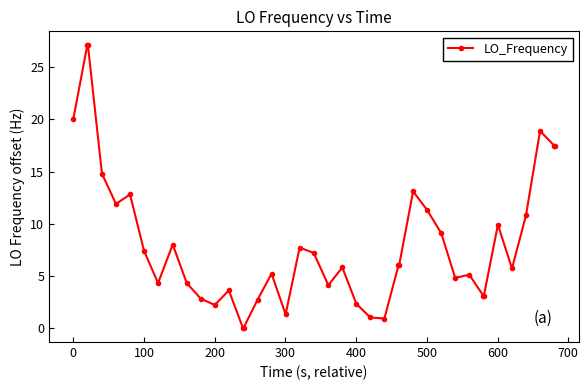

What is the difference between the second highest and second lowest values?

27.1